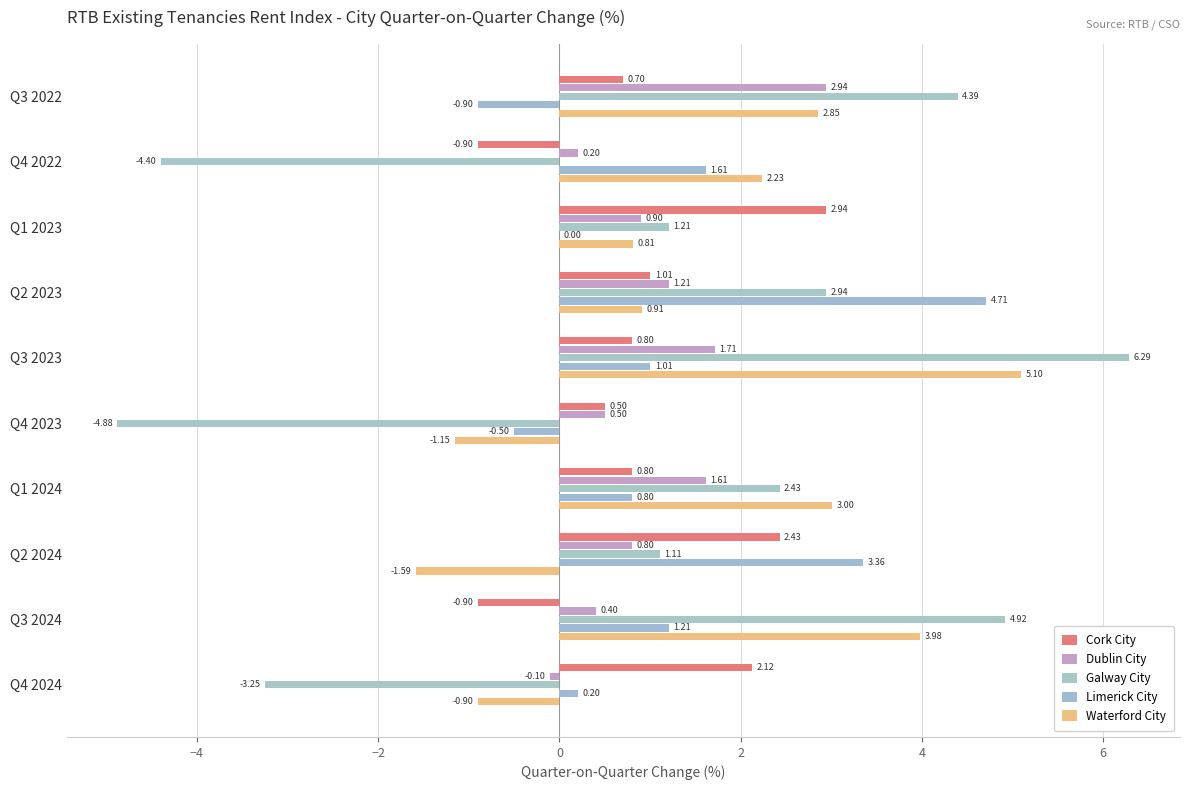

How many data points does each series have?

10